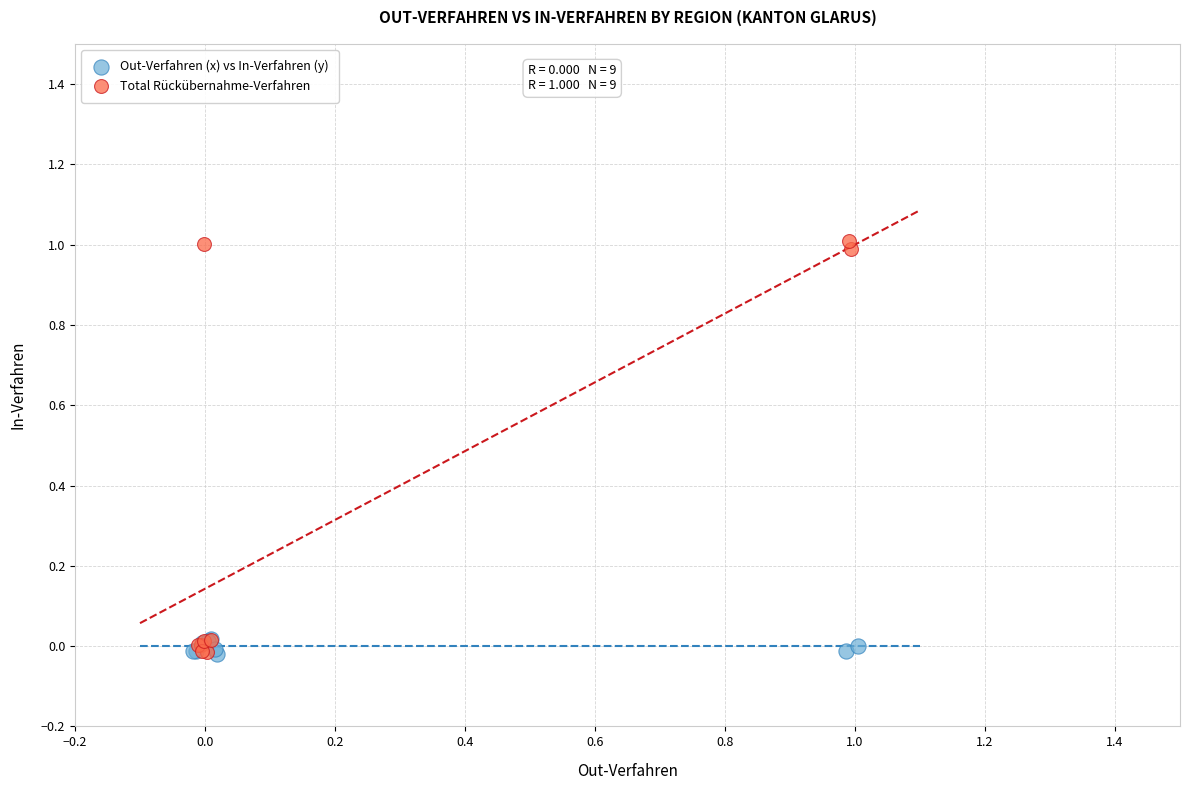

Which series reaches the maximum Y coordinate?

Total Rückübernahme-Verfahren